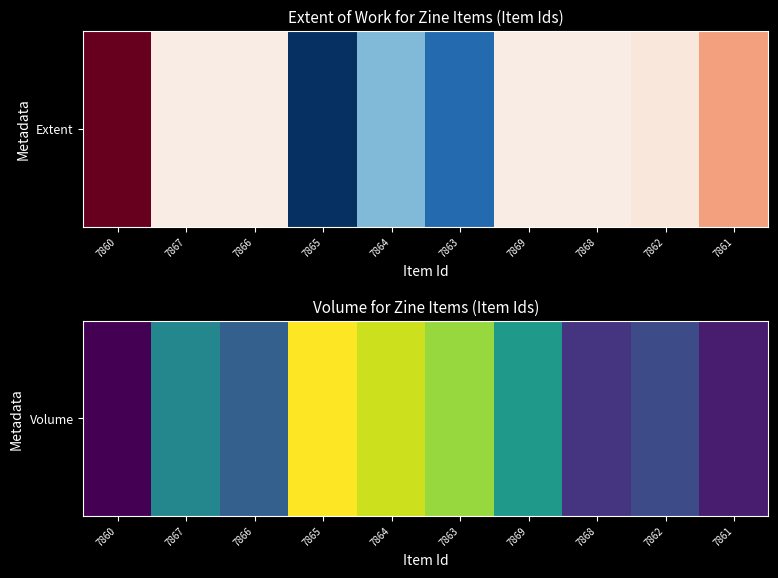

What is the sum of the values at 7869 and 7863?

50